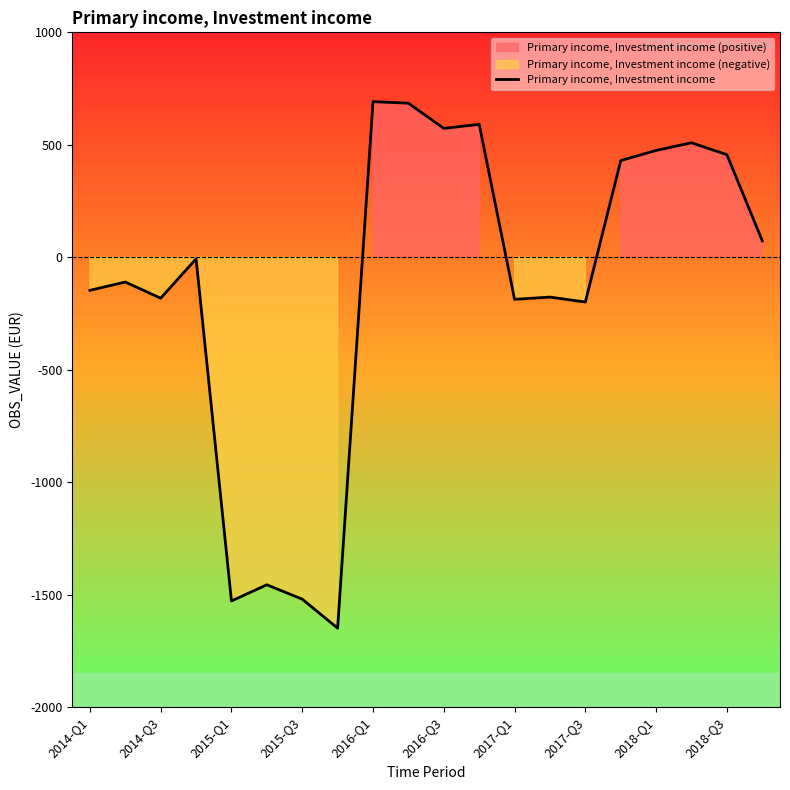

What is the minimum value for Primary income, Investment income?

-1649